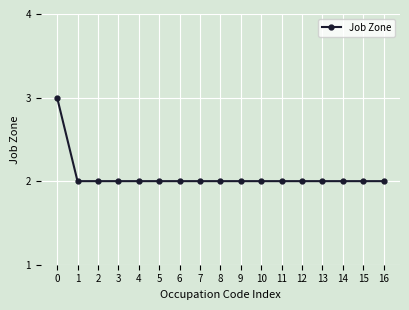

What is the sum of the values at 2 and 12?

4